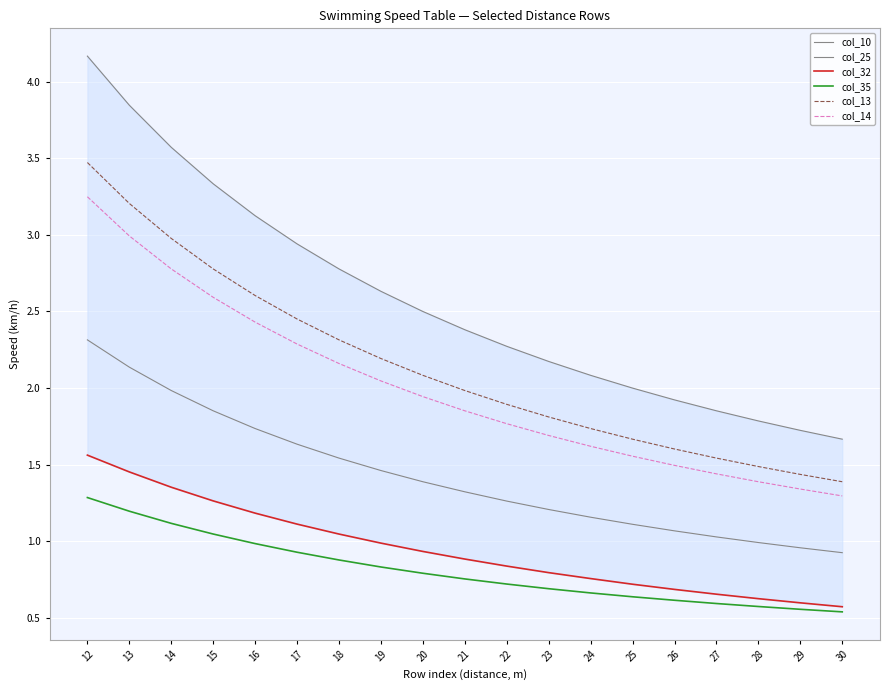

The col_32 series shows 1.0 at 28. True or false?

False